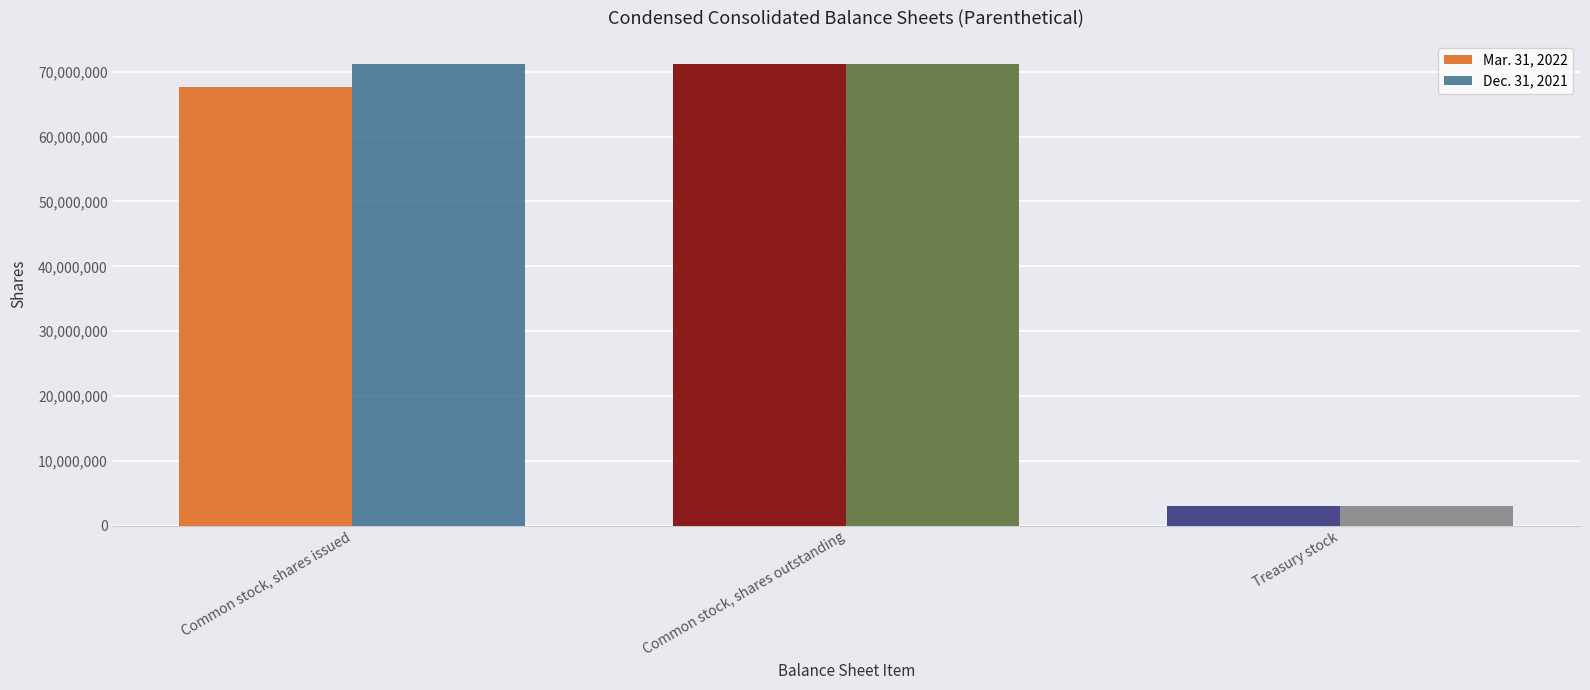

Reading right to left, list all the values displayed in this chart.

Mar. 31, 2022: 2998515	71207832	67707832
Dec. 31, 2021: 3000000	71207832	71207832